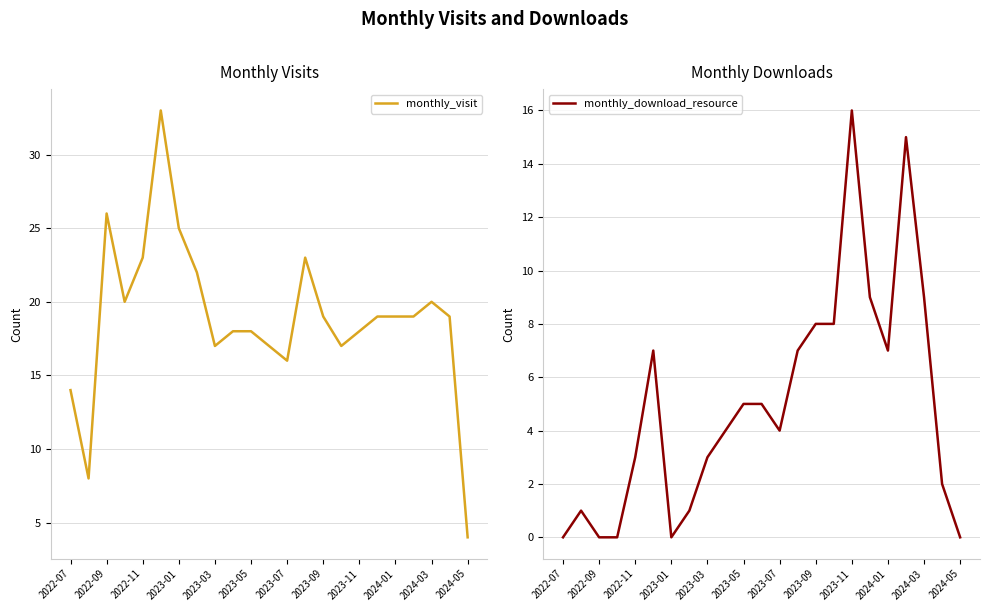

Is this an area chart (filled region under the line)?

No